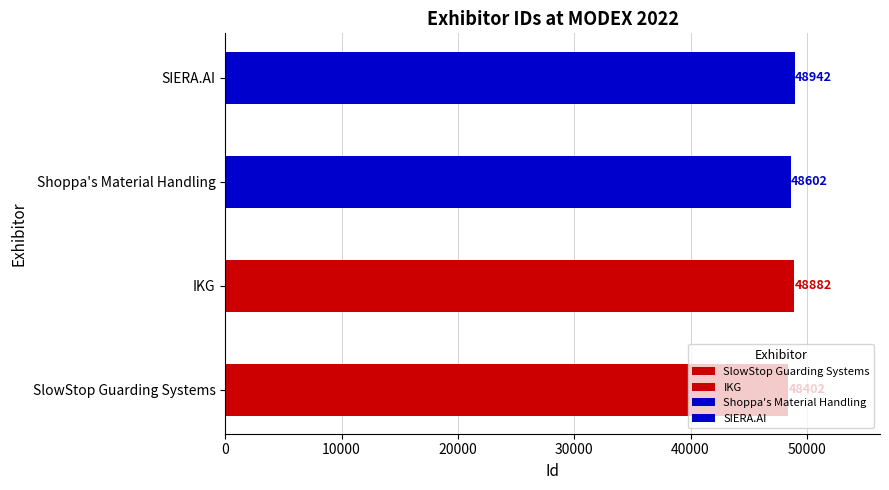

What is the average value?

48707